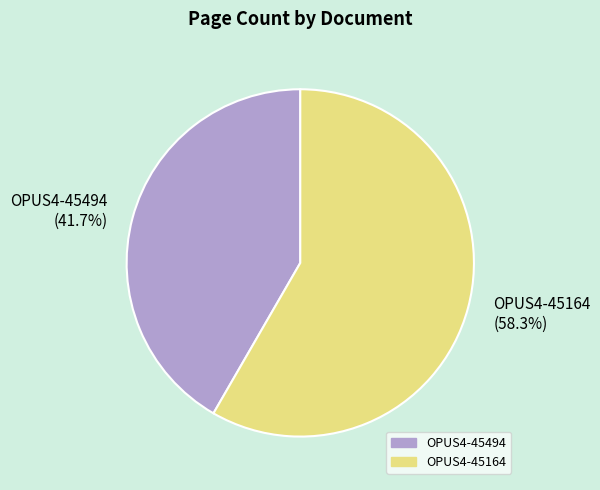

What is the total percentage of OPUS4-45164 and OPUS4-45494?

100.0%